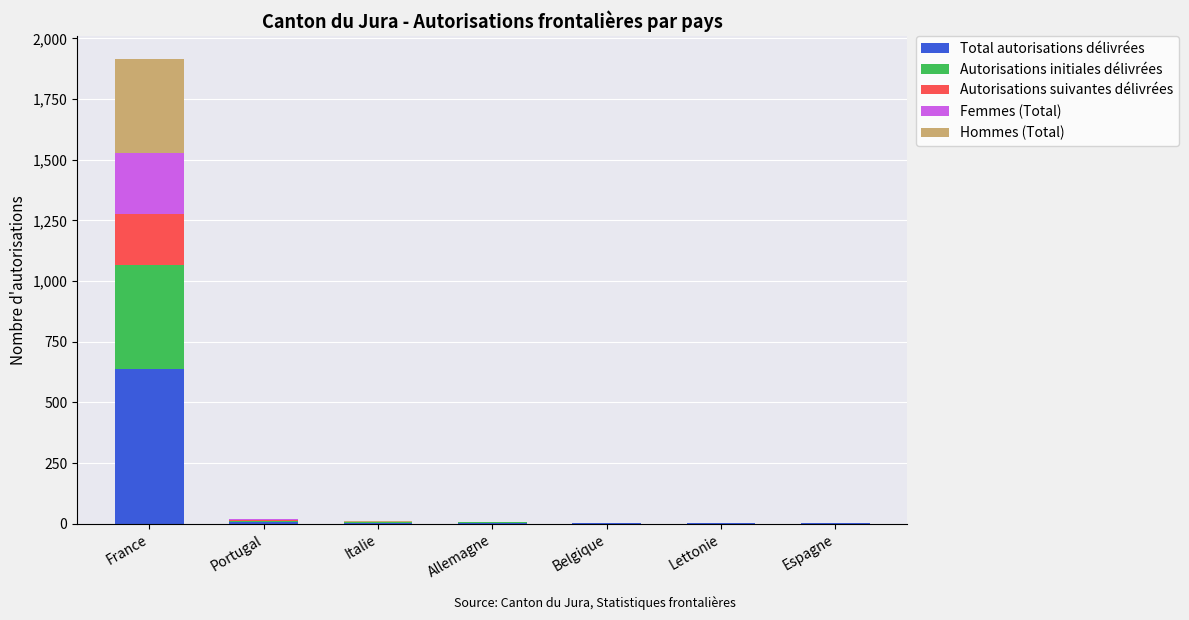

What is the sum of all Total autorisations délivrées values?

655